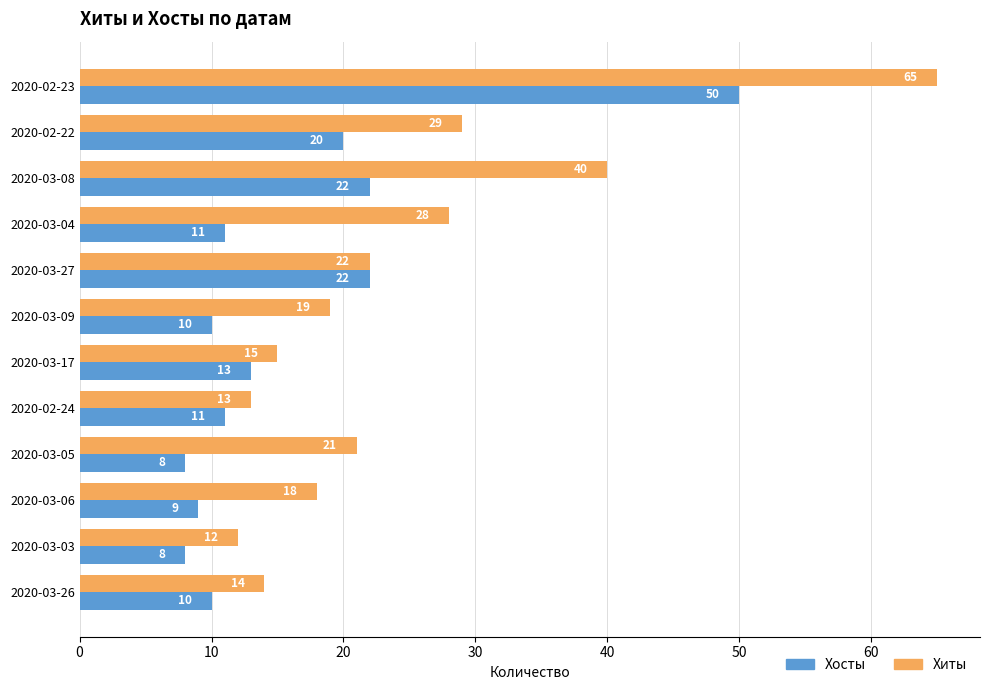

Where is Хиты nearest to the value 38?

2020-03-08